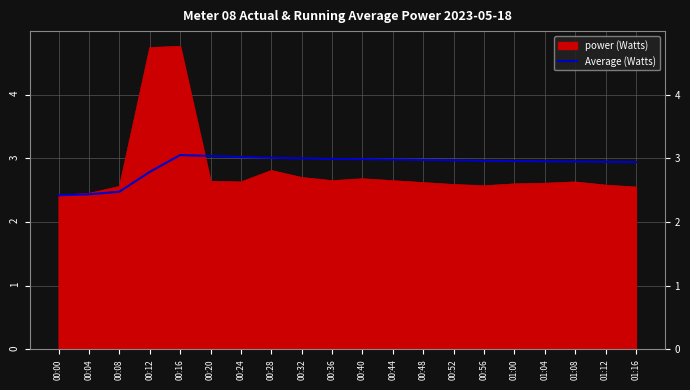

Rank the series at 00:28 from lowest to highest value.

power (Watts), Average (Watts)